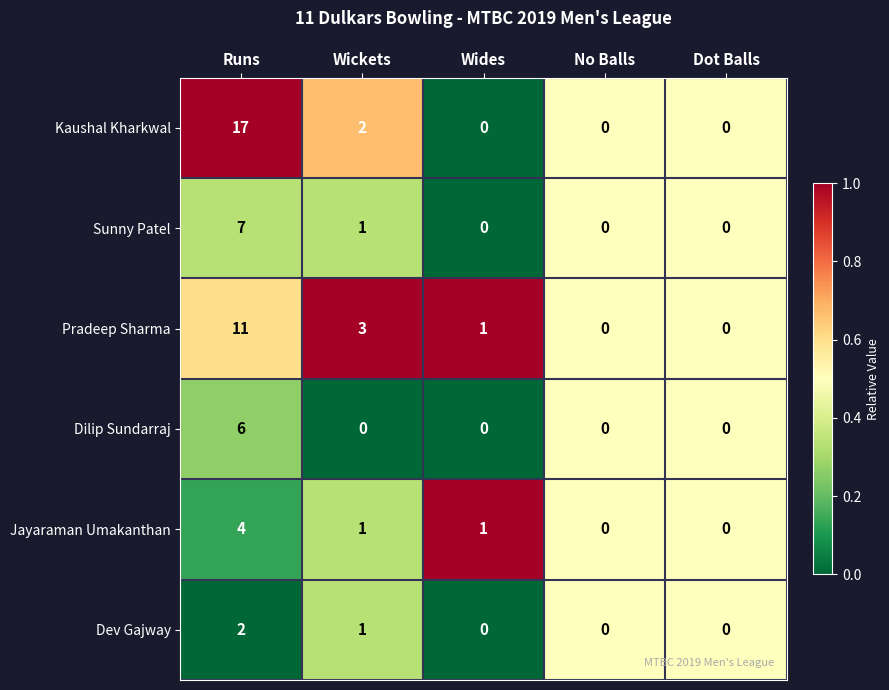

Where is Pradeep Sharma nearest to the value 5?

Wickets